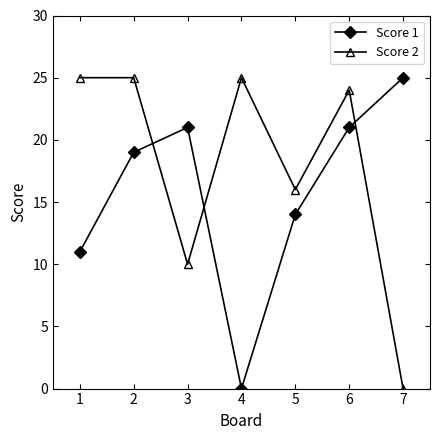

How many distinct data groups are displayed?

2